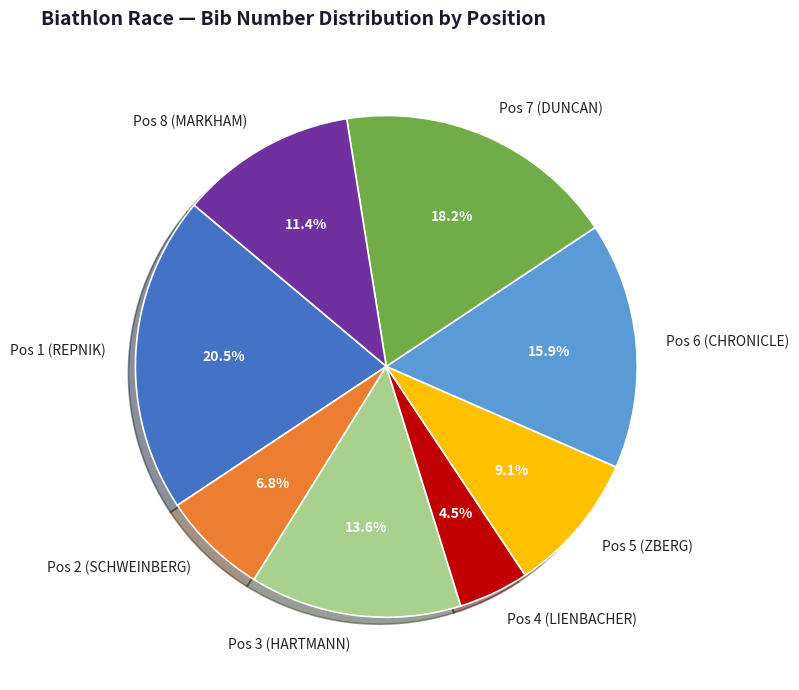

What is the ratio of the value at Pos 4 (LIENBACHER) to the value at Pos 8 (MARKHAM)?

0.4